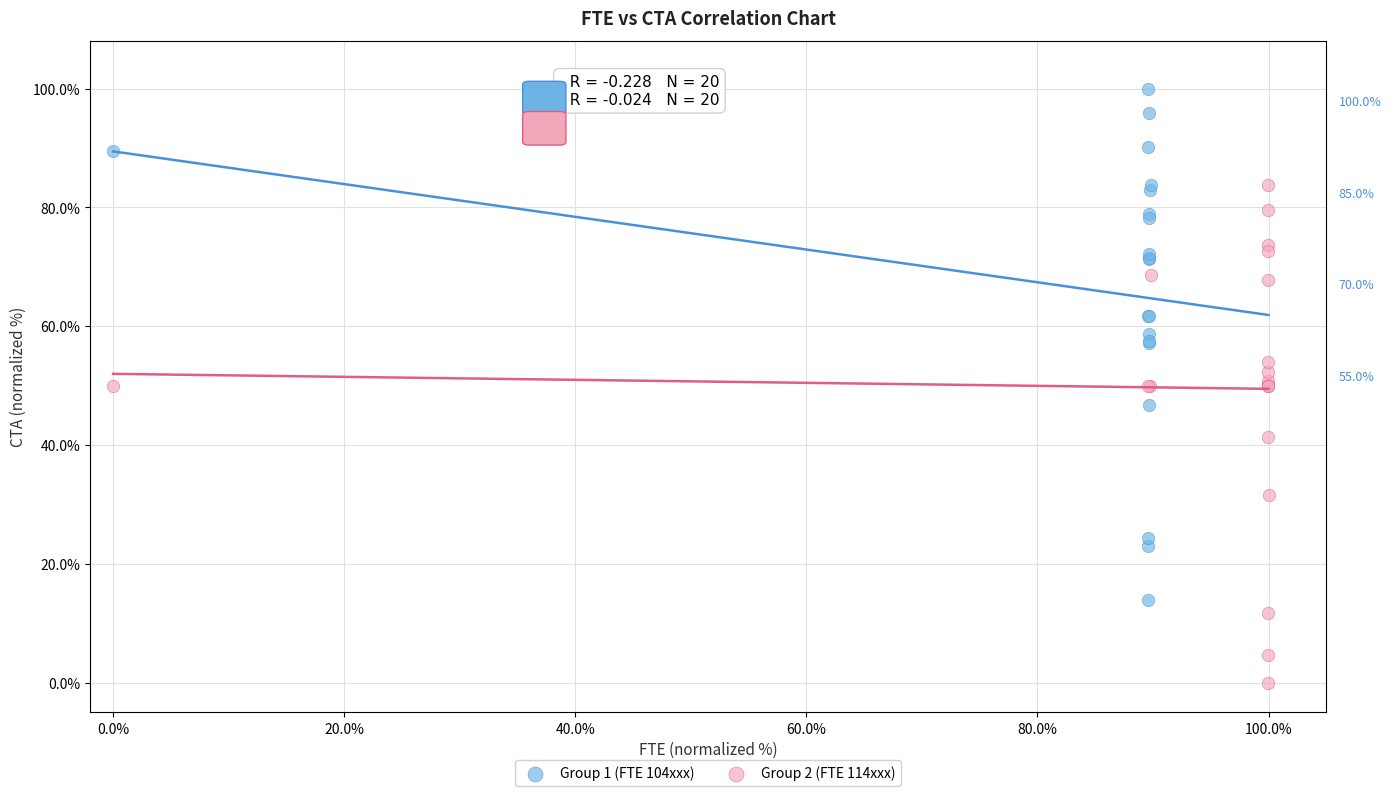

Which series contains the highest Y value?

Group 1 (FTE 104xxx)